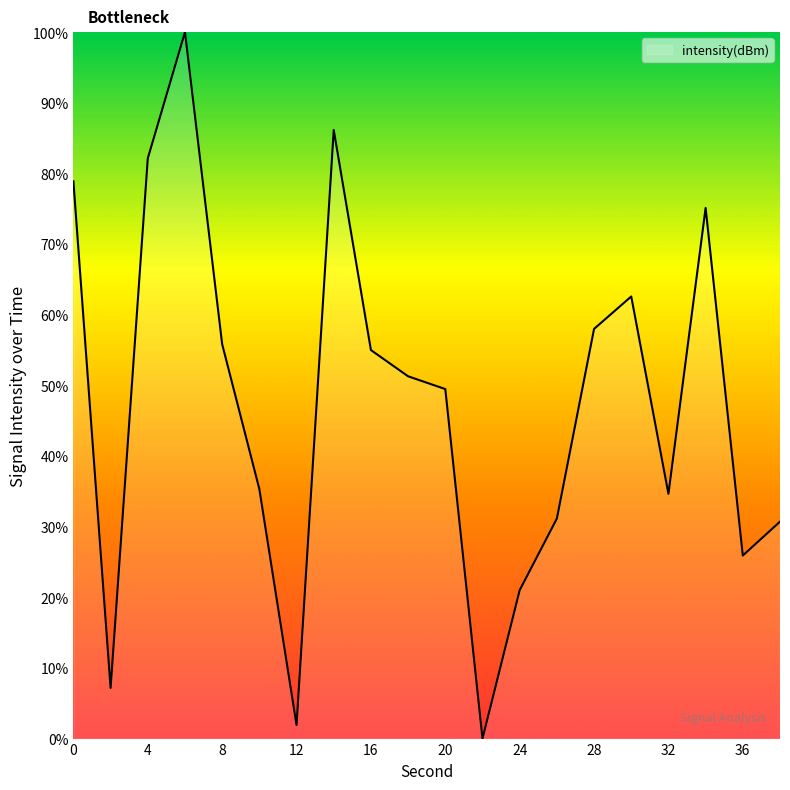

What is the greatest value displayed?

100.0